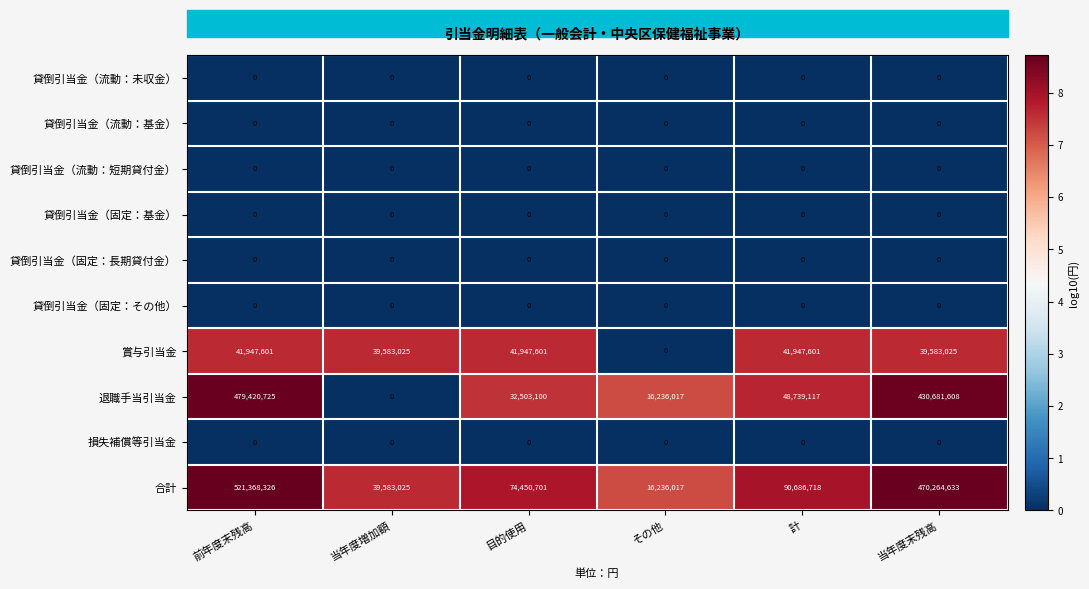

Which series has the largest range (max minus min)?

合計